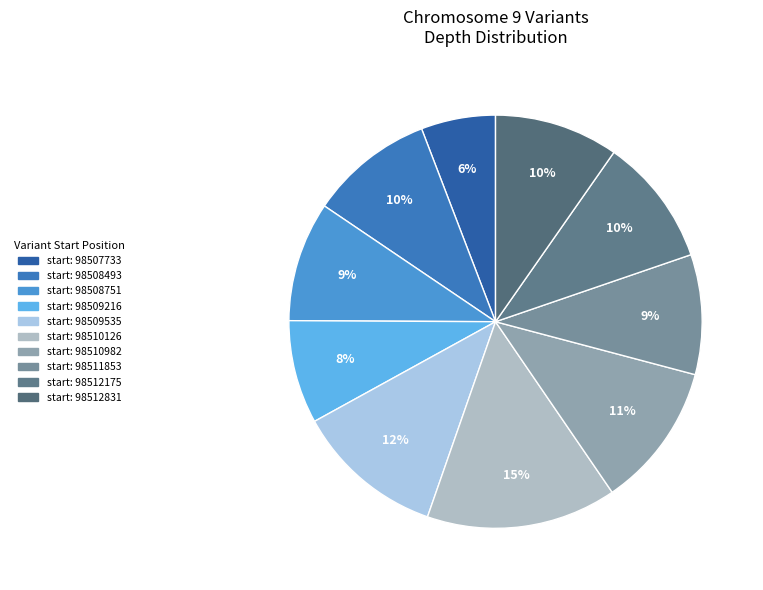

What is the largest slice in the pie chart?

98510126